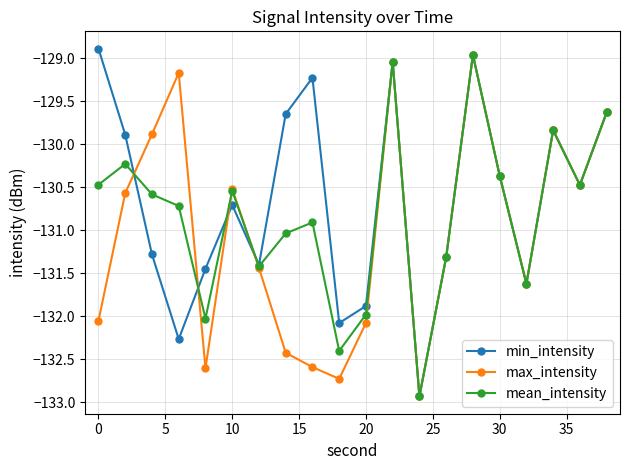

How many lines are shown in the chart?

3